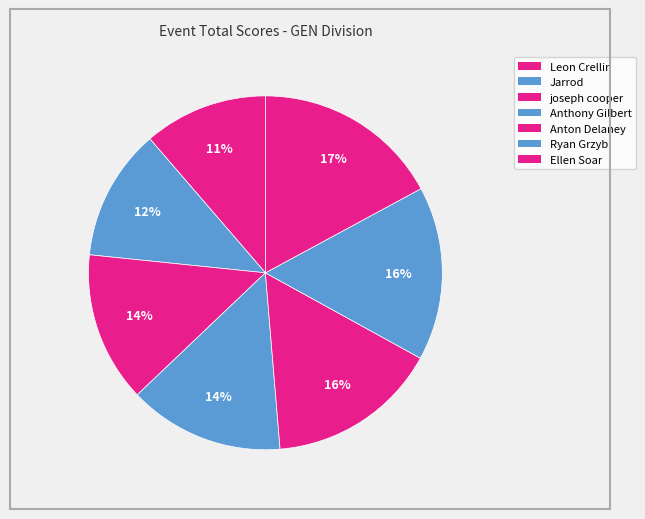

To the nearest percent, what percentage of the pie is joseph cooper?

14%